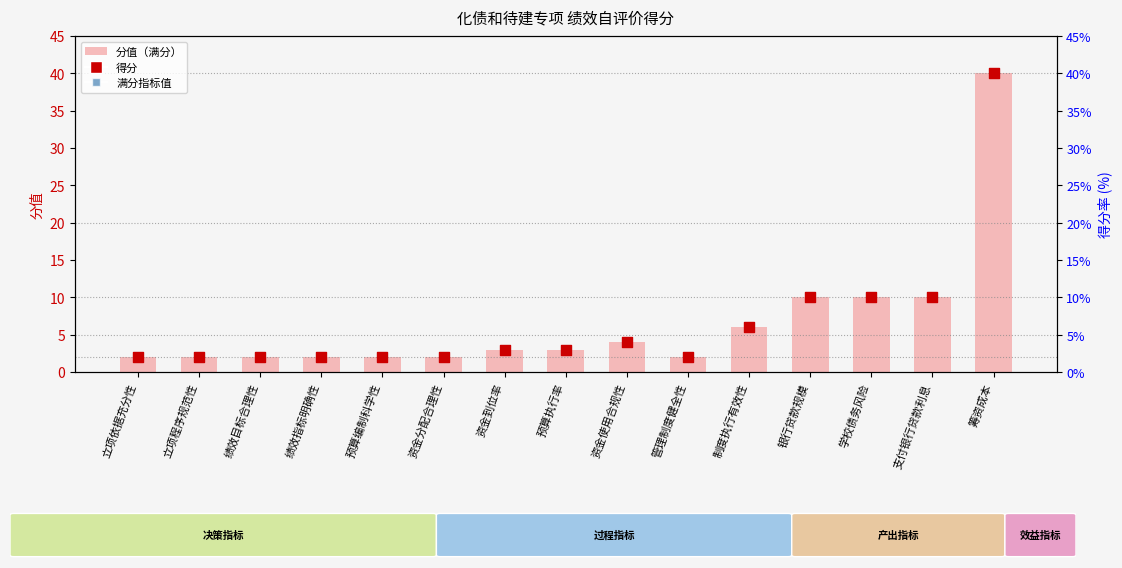

What is the total value across all series at 筹资成本?

120